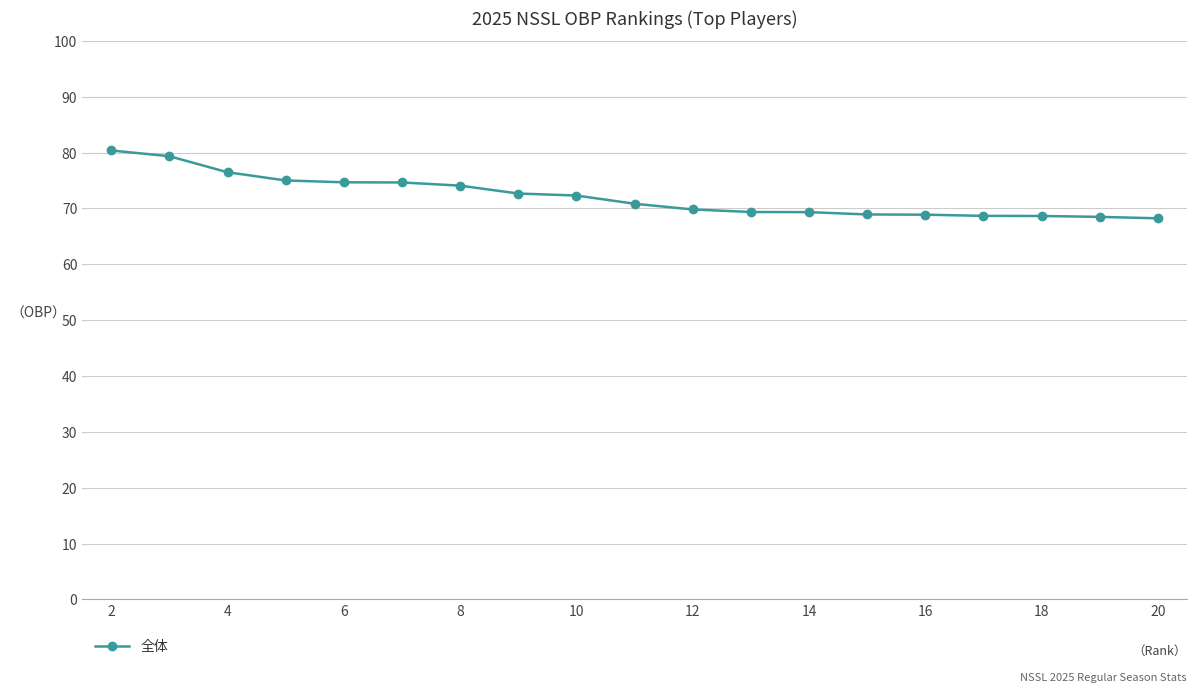

Does the chart have visible grid lines?

Yes